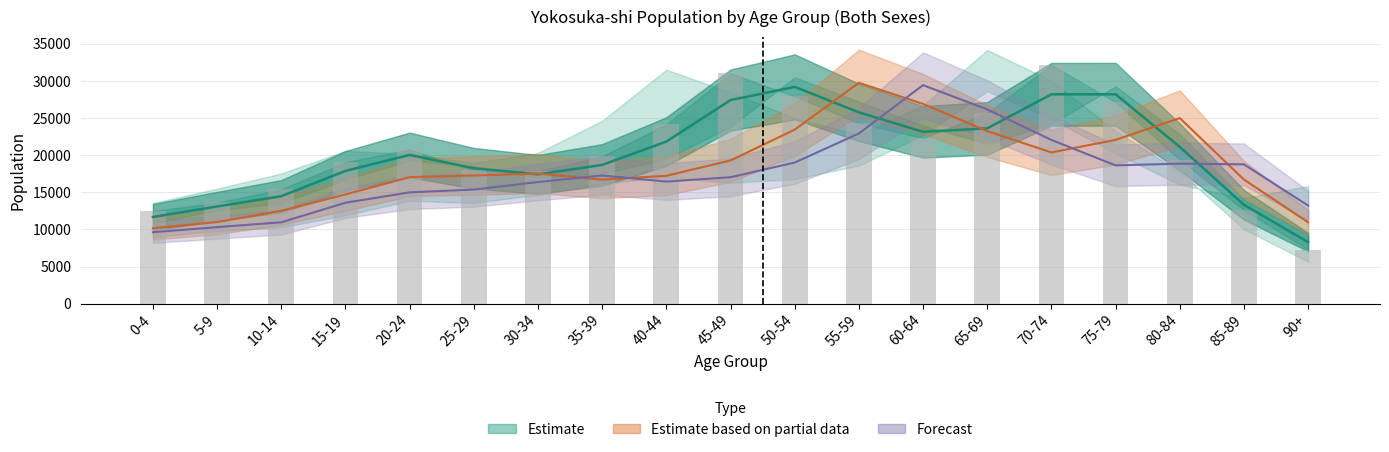

Reading right to left, extract all data points from this chart.

90+=8292.5	85-89=13319.0	80-84=21115.5	75-79=28205.0	70-74=28202.0	65-69=23616.0	60-64=23144.5	55-59=25774.5	50-54=29204.0	45-49=27427.0	40-44=21834.0	35-39=18689.0	30-34=17422.0	25-29=18239.0	20-24=20039.5	15-19=17884.0	10-14=14476.5	5-9=13096.5	0-4=11672.0